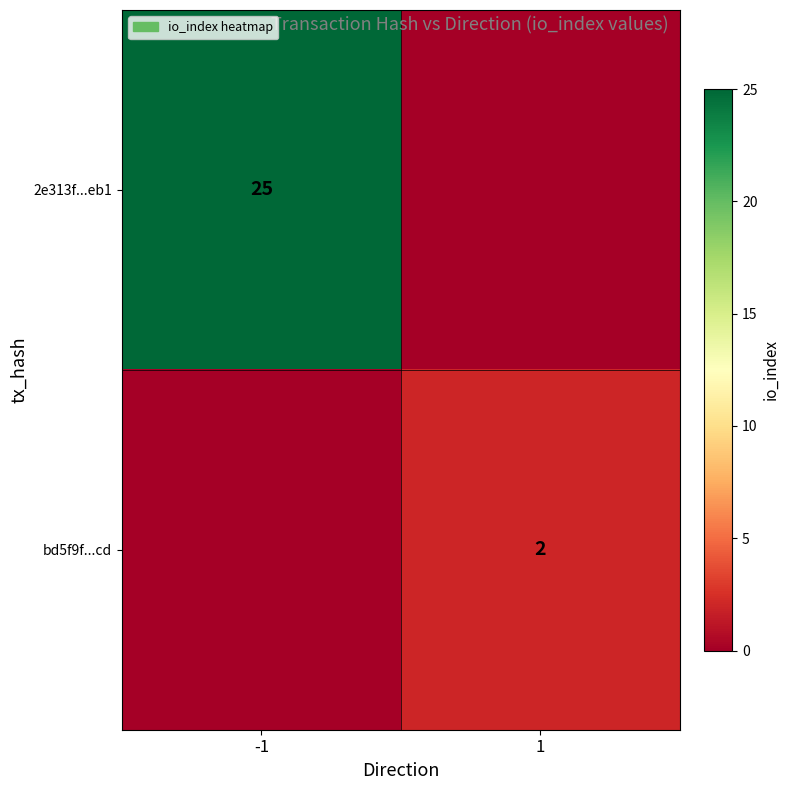

Is the value of bd5f9f...cd at 1 greater than the value of 2e313f...eb1 at -1?

No